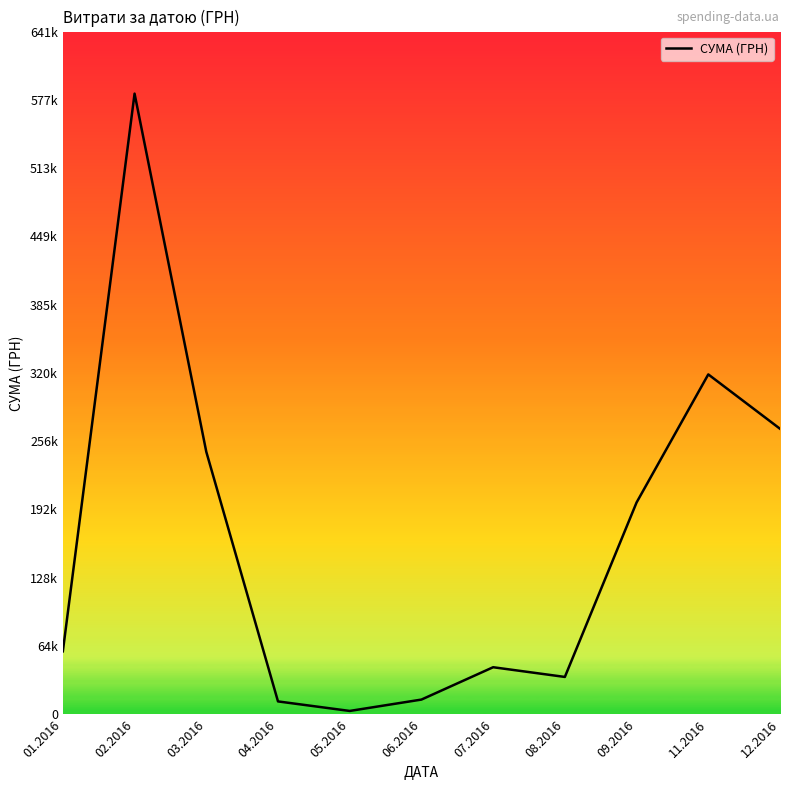

Is this an area chart (filled region under the line)?

No